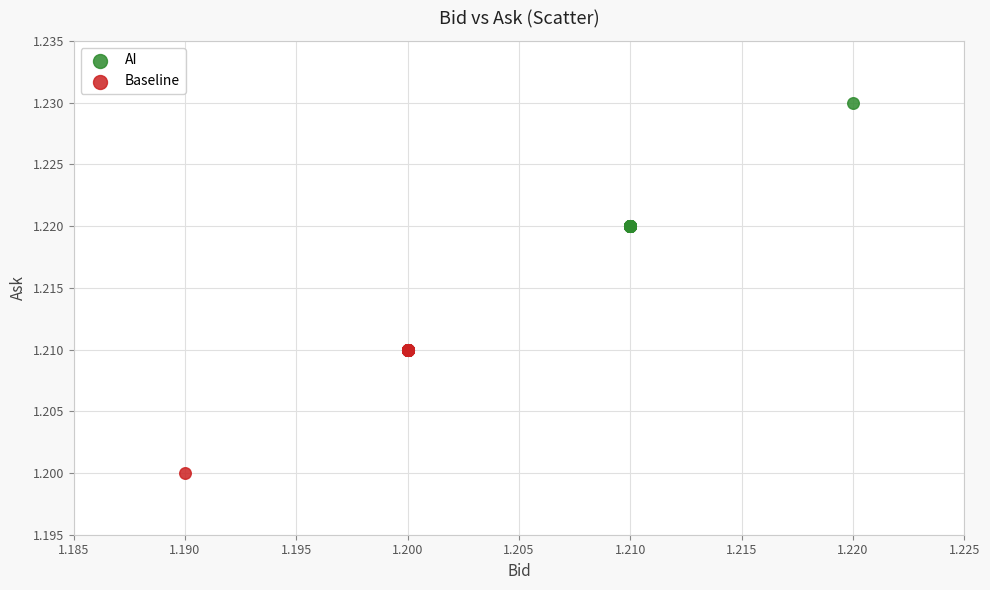

Which series contains the highest Y value?

AI